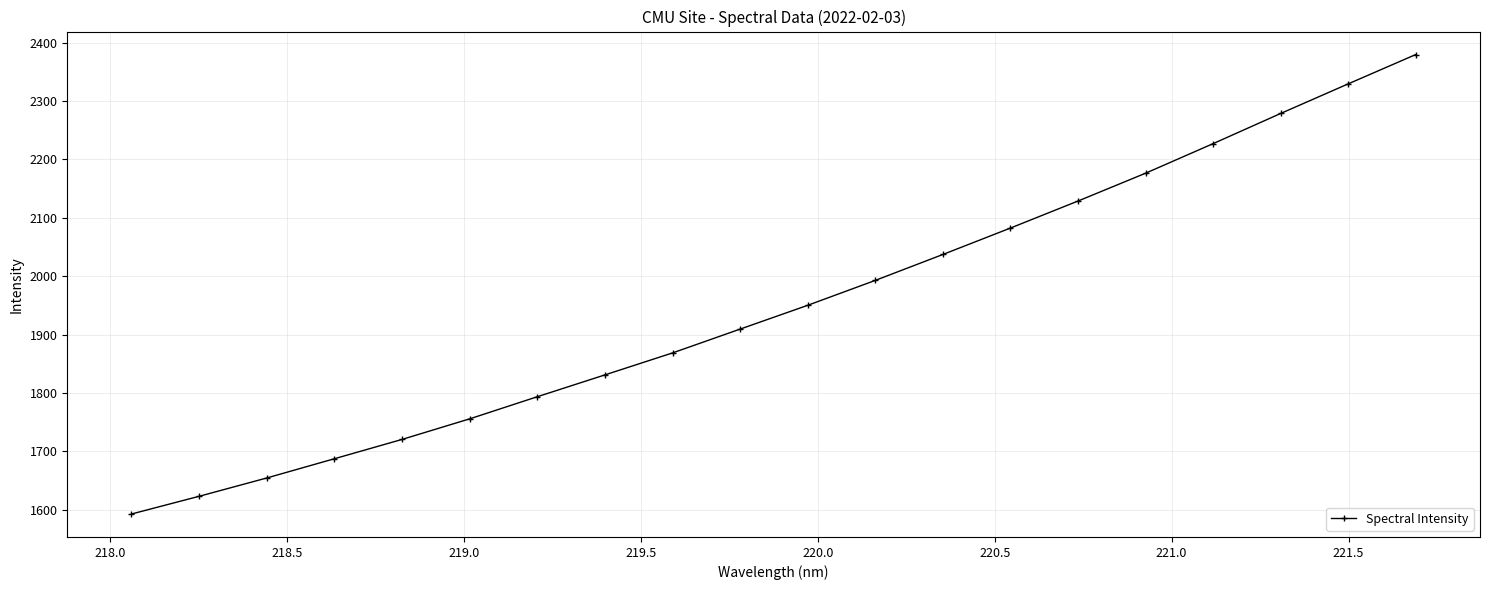

What is the minimum value shown in the chart?

1592.9